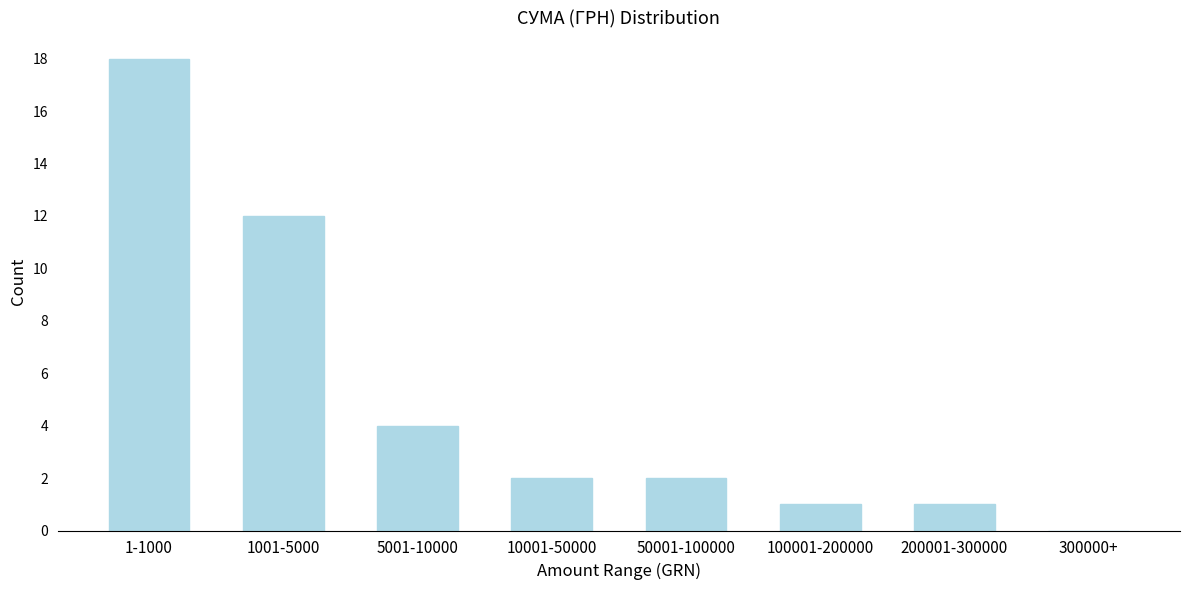

Reading left to right, extract all data points from this chart.

1-1000=18	1001-5000=12	5001-10000=4	10001-50000=2	50001-100000=2	100001-200000=1	200001-300000=1	300000+=0